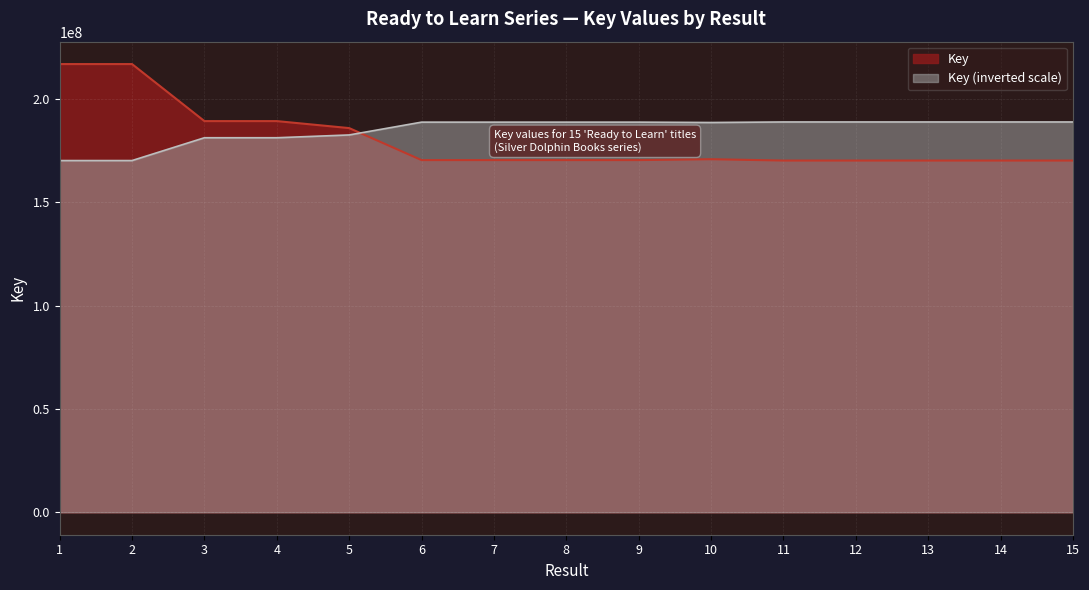

What is the ratio of the value at 1 to the value at 4?

0.9